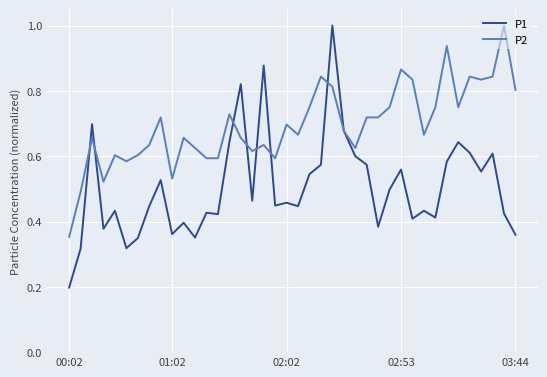

How many times do P1 and P2 cross each other?

8